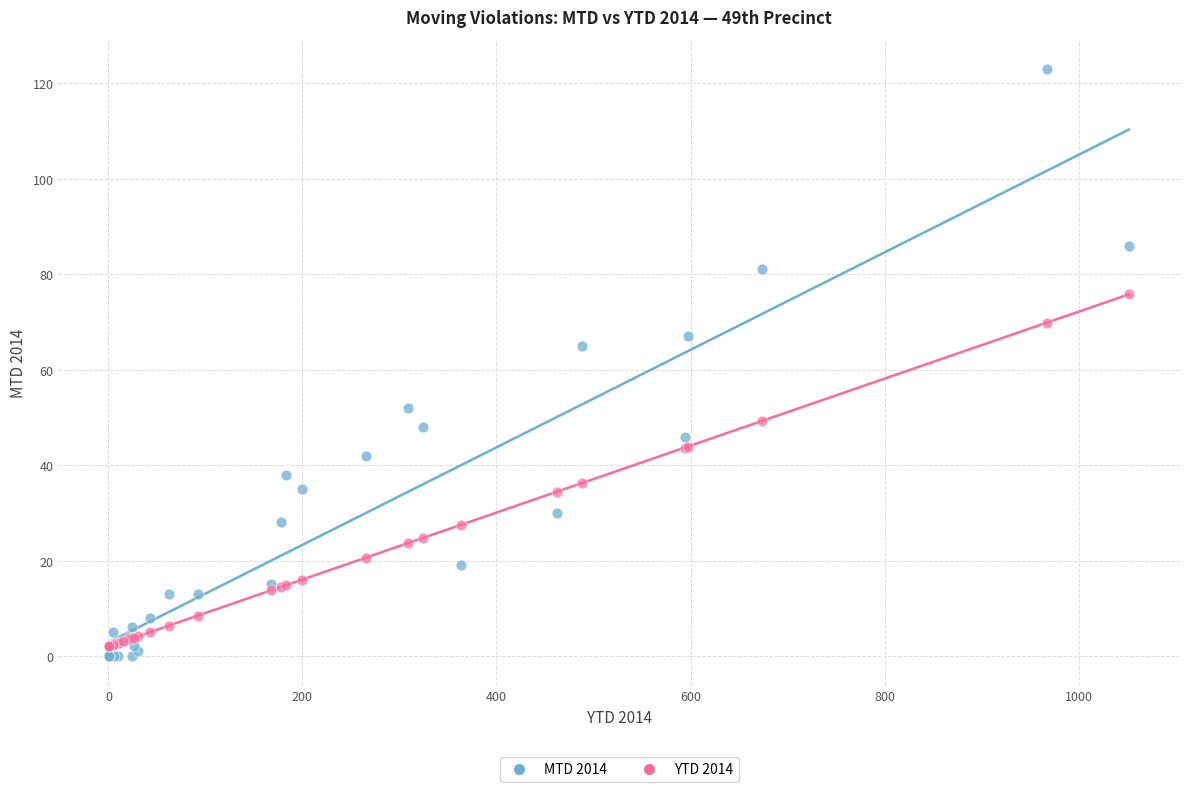

Across all series, what Y value is closest to 61?

65.0